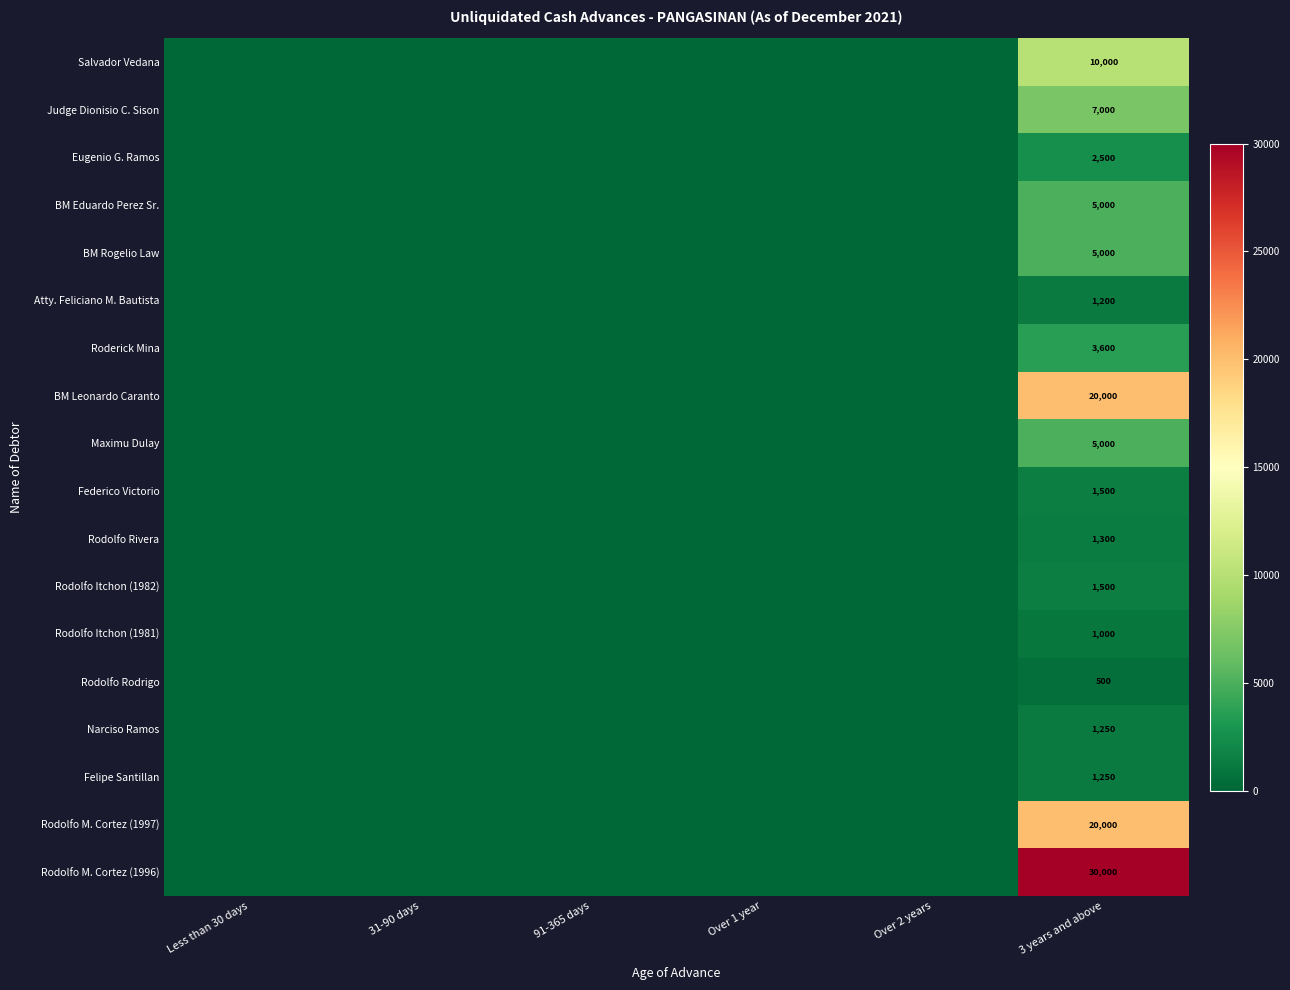

Between Less than 30 days and Over 1 year, which is larger?

Less than 30 days